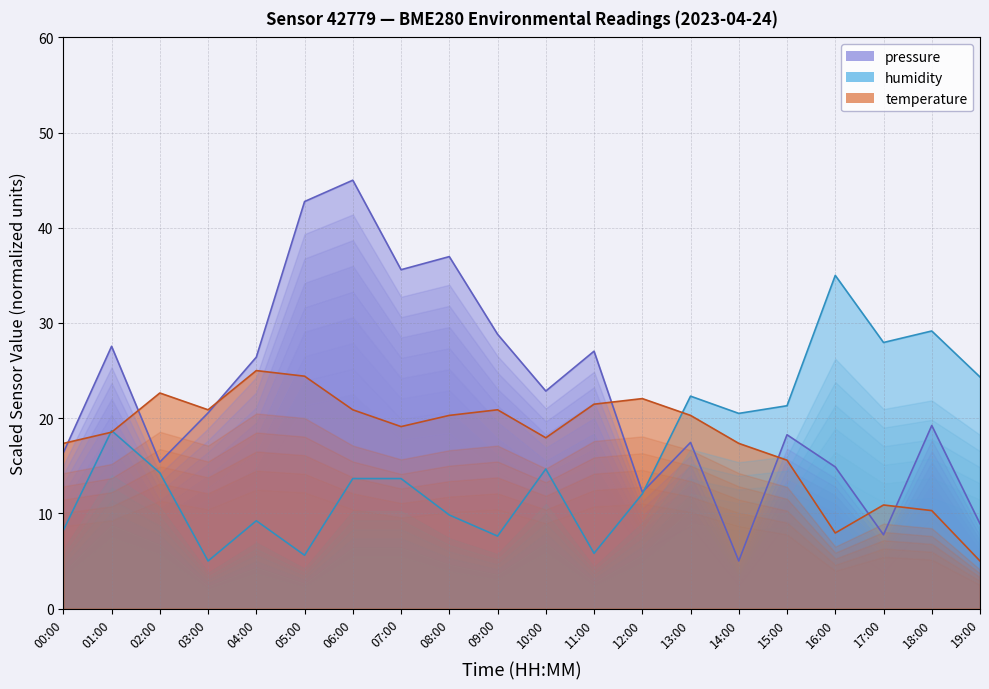

Which series ends up on top after the final intersection of temperature and pressure?

pressure